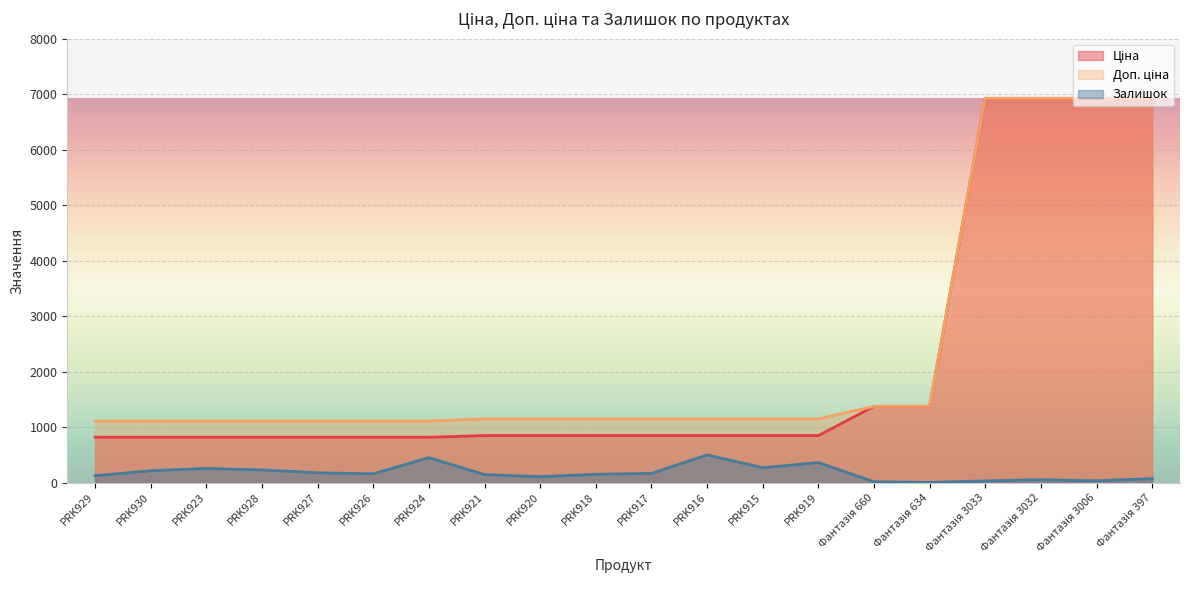

How many lines are shown in the chart?

3